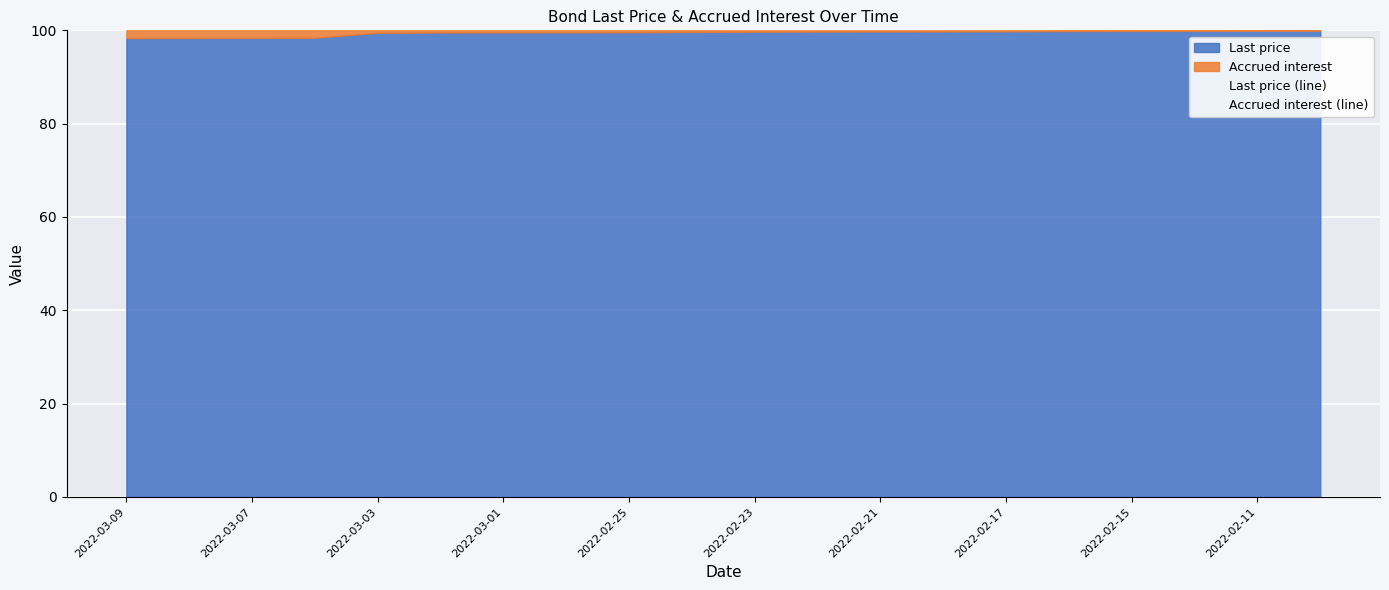

What is the minimum value shown in the chart?

0.1